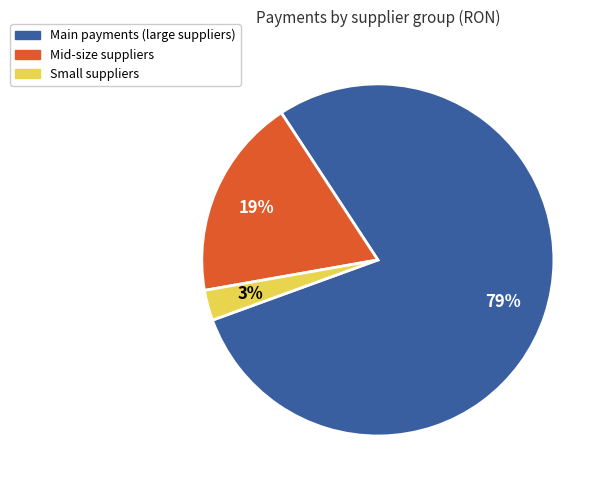

To the nearest percent, what is the combined percentage of Main payments (large suppliers) and Mid-size suppliers?

97%